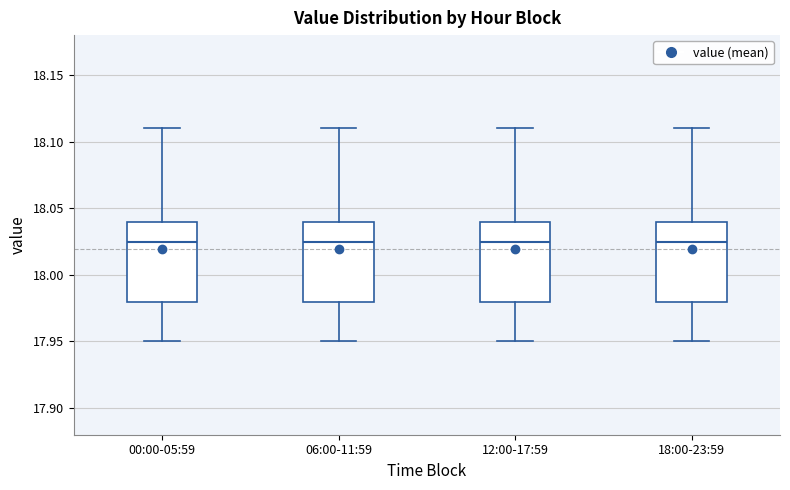

Reading left to right, read every box against the y-axis: the position of its median line, the range the box covers, and the ends of its whiskers. The values are not printed on the chart, so give them approximately, as read against the axis.

00:00-05:59: median 18.025, box 17.980 to 18.040, whiskers 17.950 to 18.110
06:00-11:59: median 18.025, box 17.980 to 18.040, whiskers 17.950 to 18.110
12:00-17:59: median 18.025, box 17.980 to 18.040, whiskers 17.950 to 18.110
18:00-23:59: median 18.025, box 17.980 to 18.040, whiskers 17.950 to 18.110